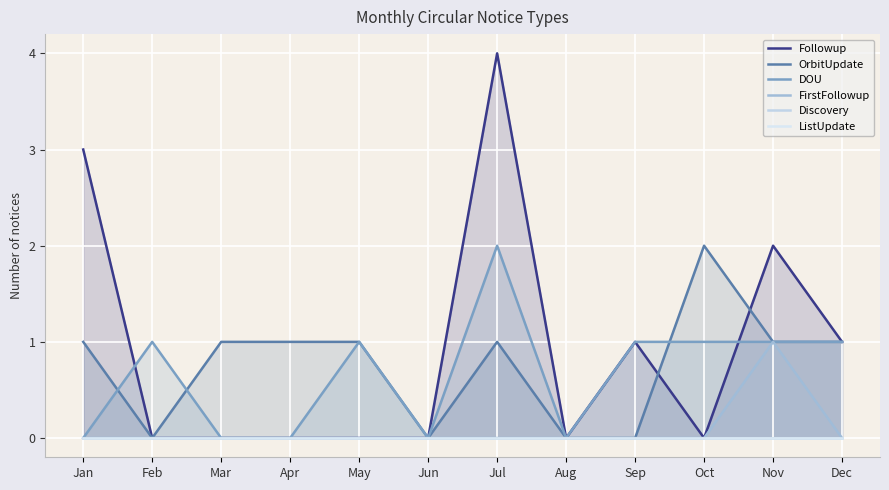

What is the difference between the highest and lowest values at Jul?

4